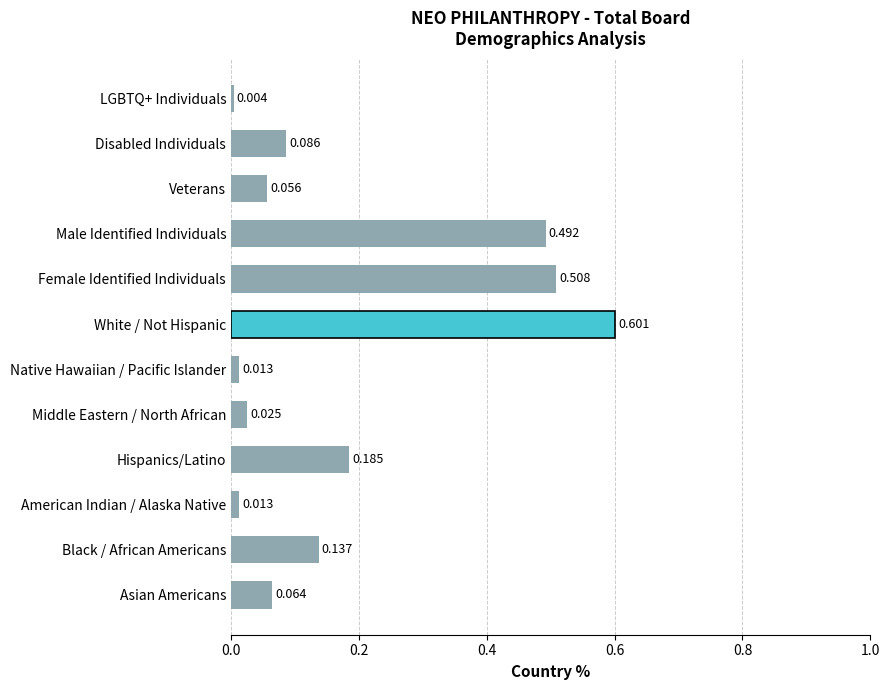

Which category has the highest value across all series?

White / Not Hispanic